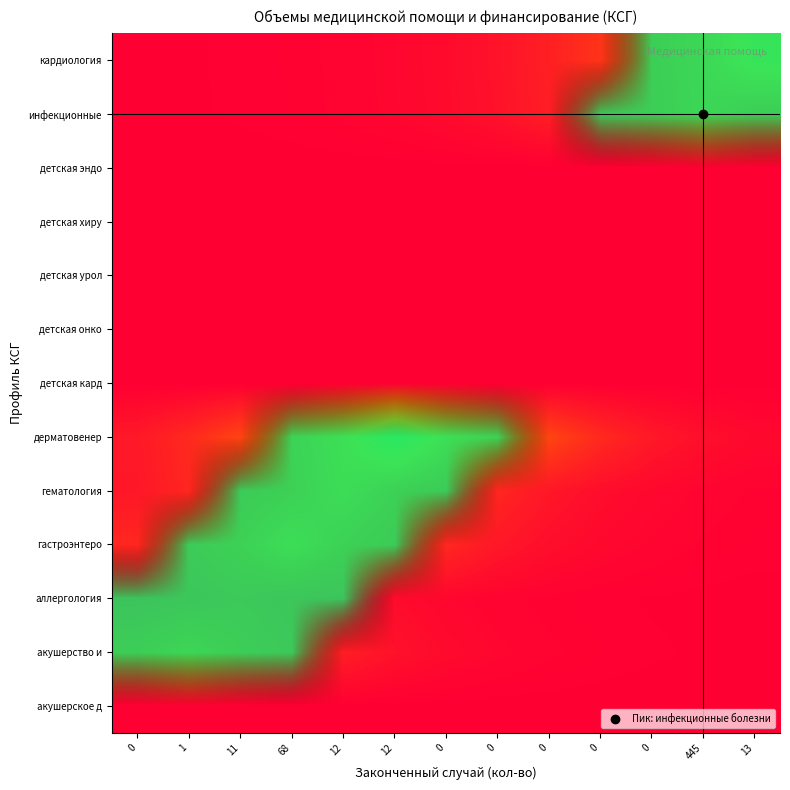

Is it true that дерматовенер equals 1 at 0?

False